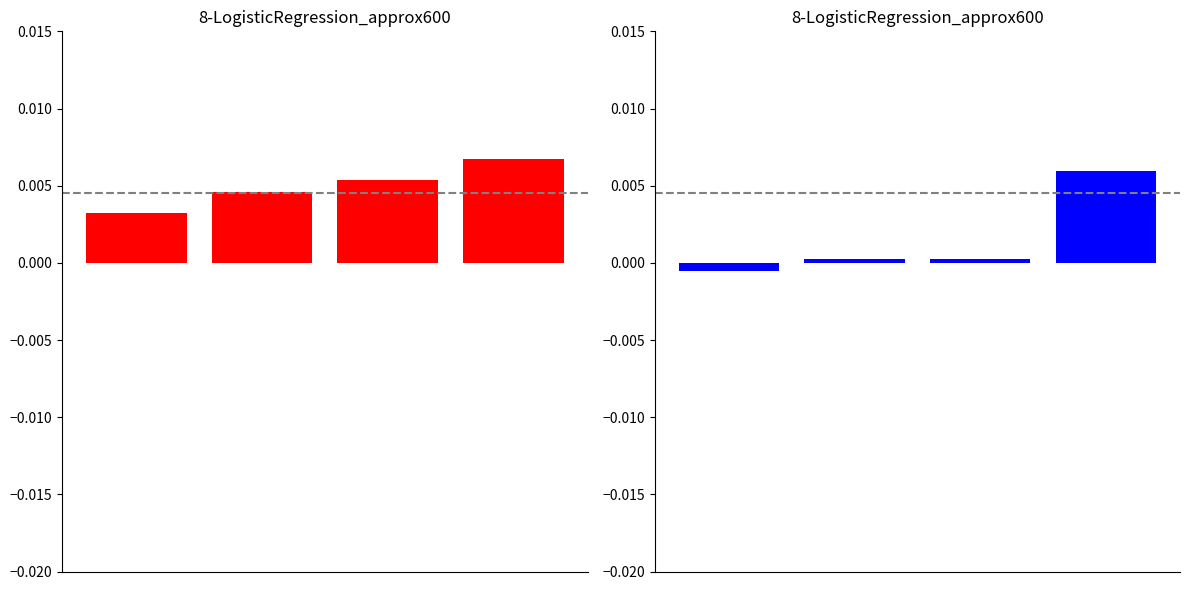

Is the value of Key (Trade/Hard) at 2 greater than the value of Key (eBook/Audio) at 0?

Yes